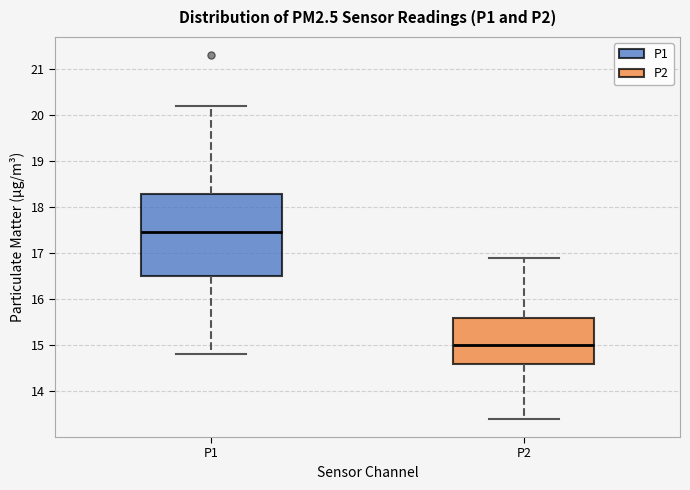

Comparing the boxes themselves (not the whiskers), which one is the tallest?

P1